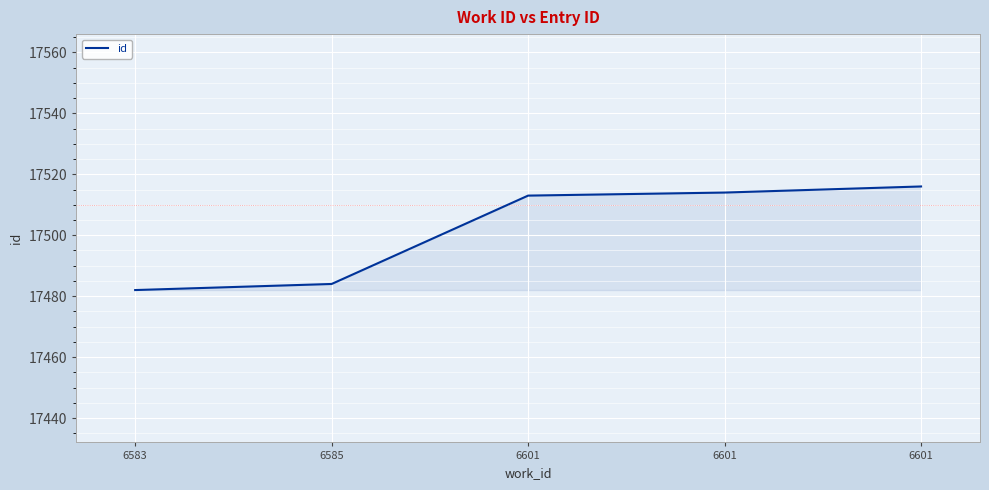

Count the number of categories in the chart.

5